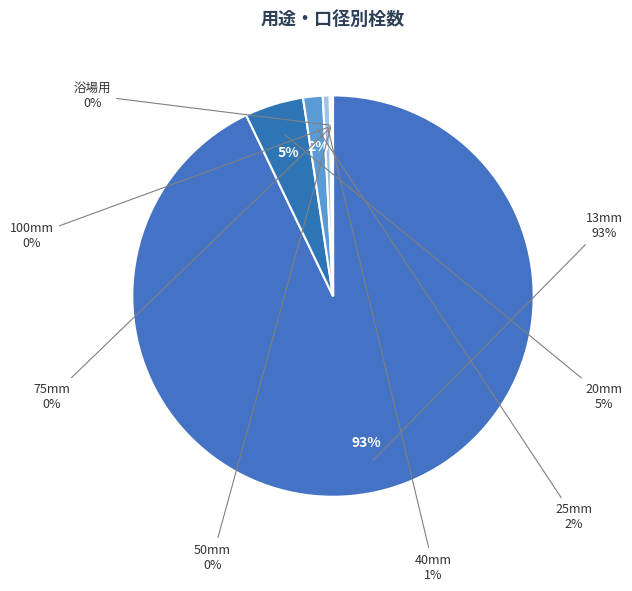

Which category has the biggest portion of the pie?

13mm